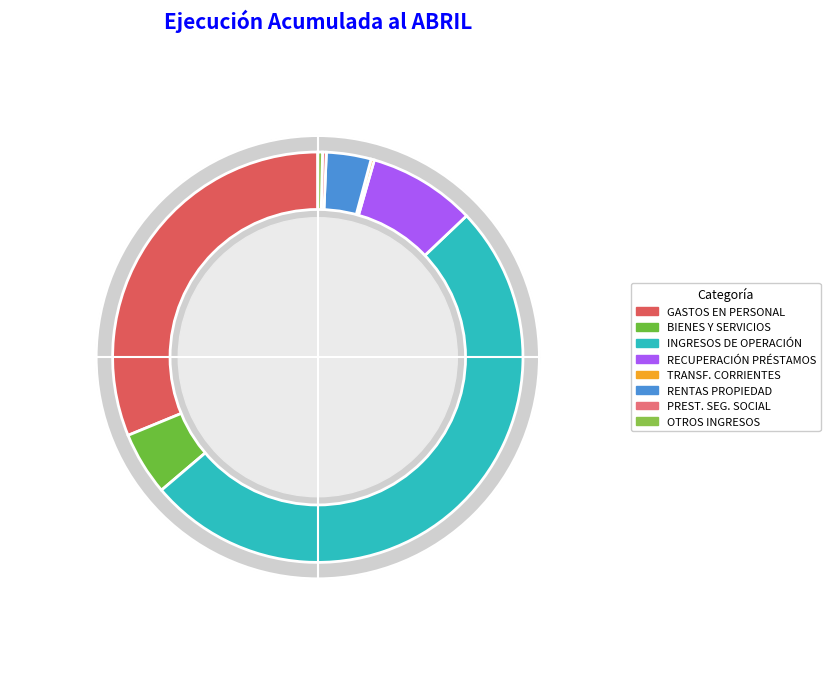

To the nearest percent, what portion does GASTOS EN PERSONAL represent?

31%